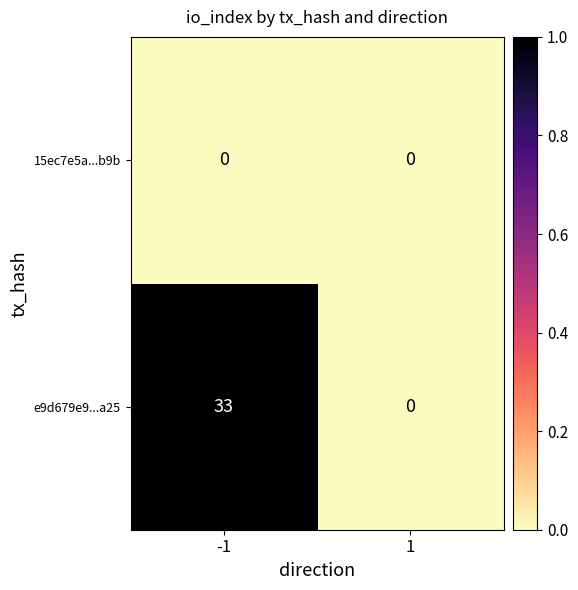

What is the sum of all e9d679e9...a25 values?

33